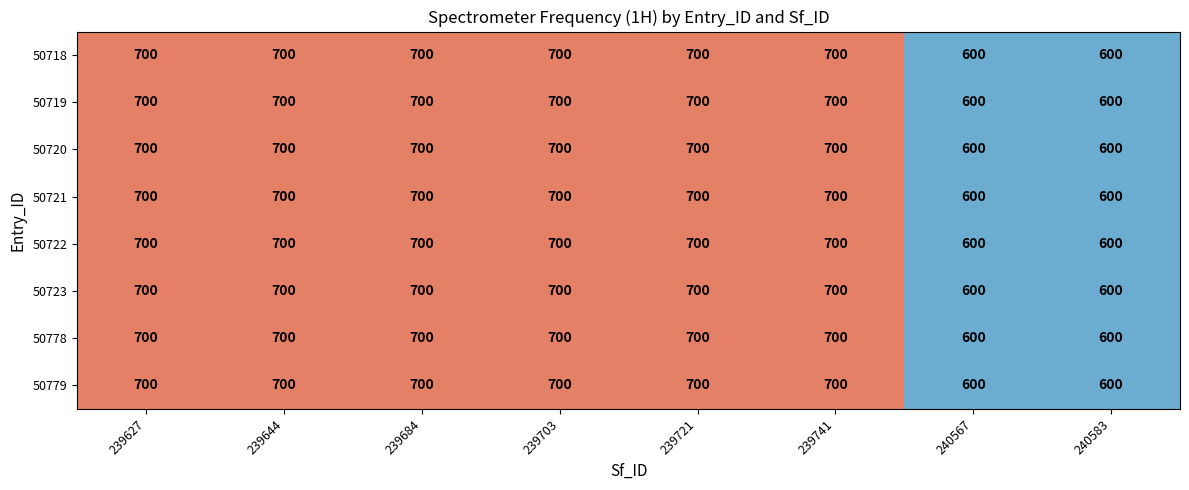

At how many categories does at least one series exceed 660?

6